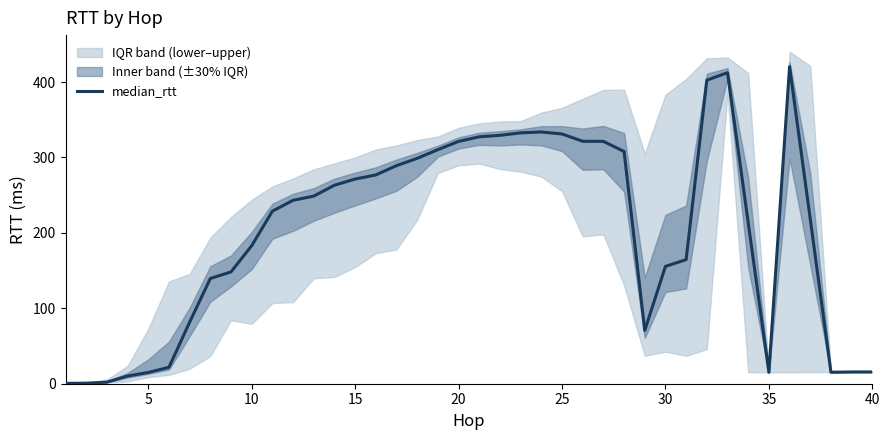

Reading right to left, extract all data points from this chart.

15.6	15.6	15.2	218.5	420.4	15.1	213.7	412.4	402.4	164.5	155.6	70.6	307.9	321.3	321.5	331.1	333.8	332.7	329.3	327.4	321.3	310.3	298.8	289.1	276.8	271.4	263.2	248.7	243.2	228.8	183.0	148.3	139.5	81.6	21.8	14.9	10.3	2.1	0.7	0.5